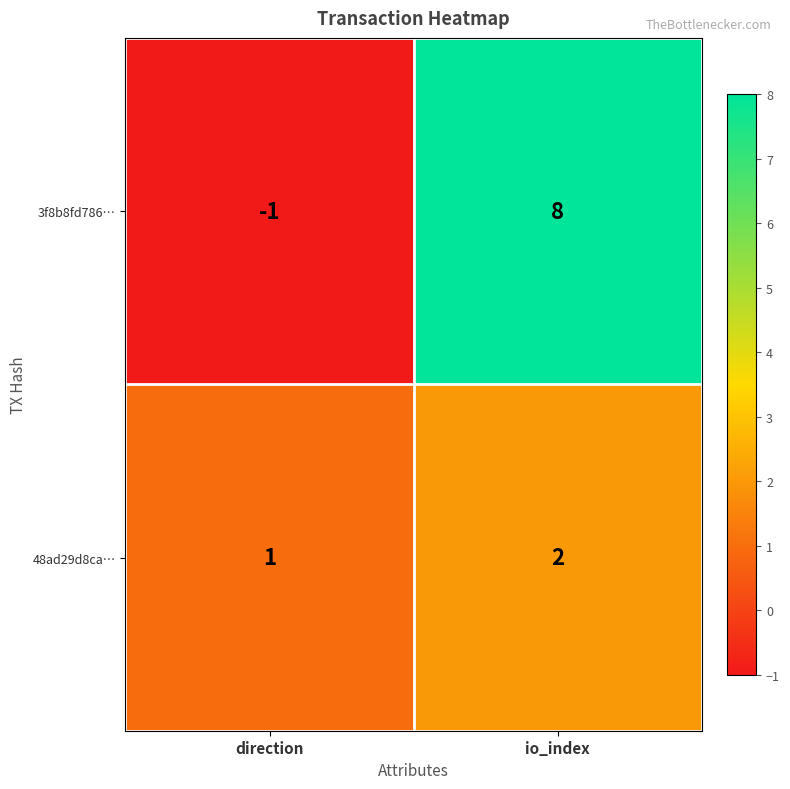

Is it true that 3f8b8fd786… equals 8 at io_index?

True